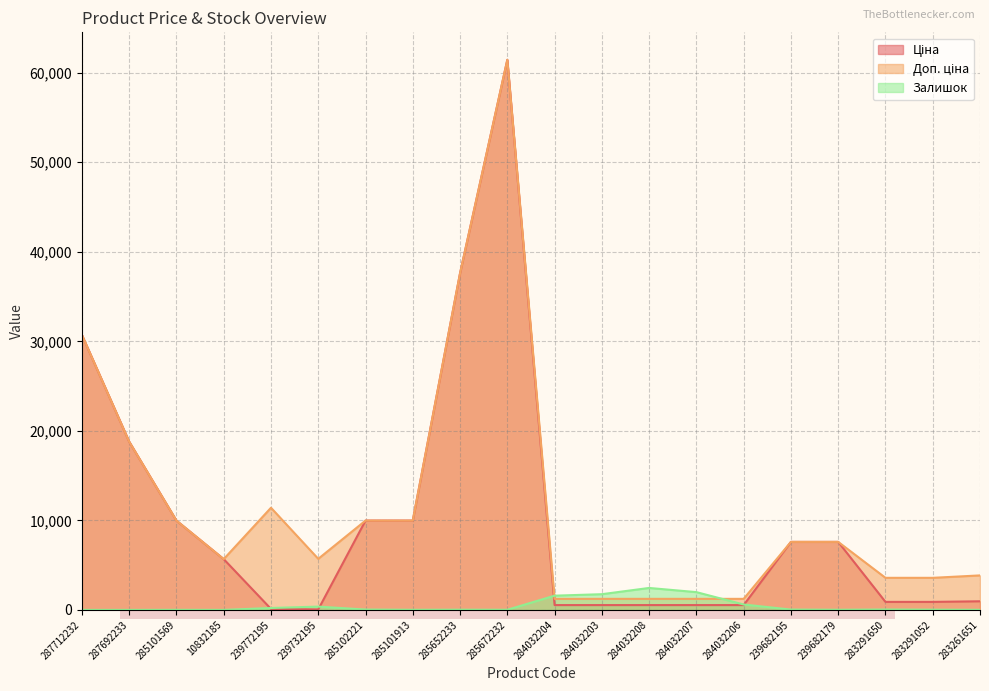

How many values in the Ціна series are below 5673?

10